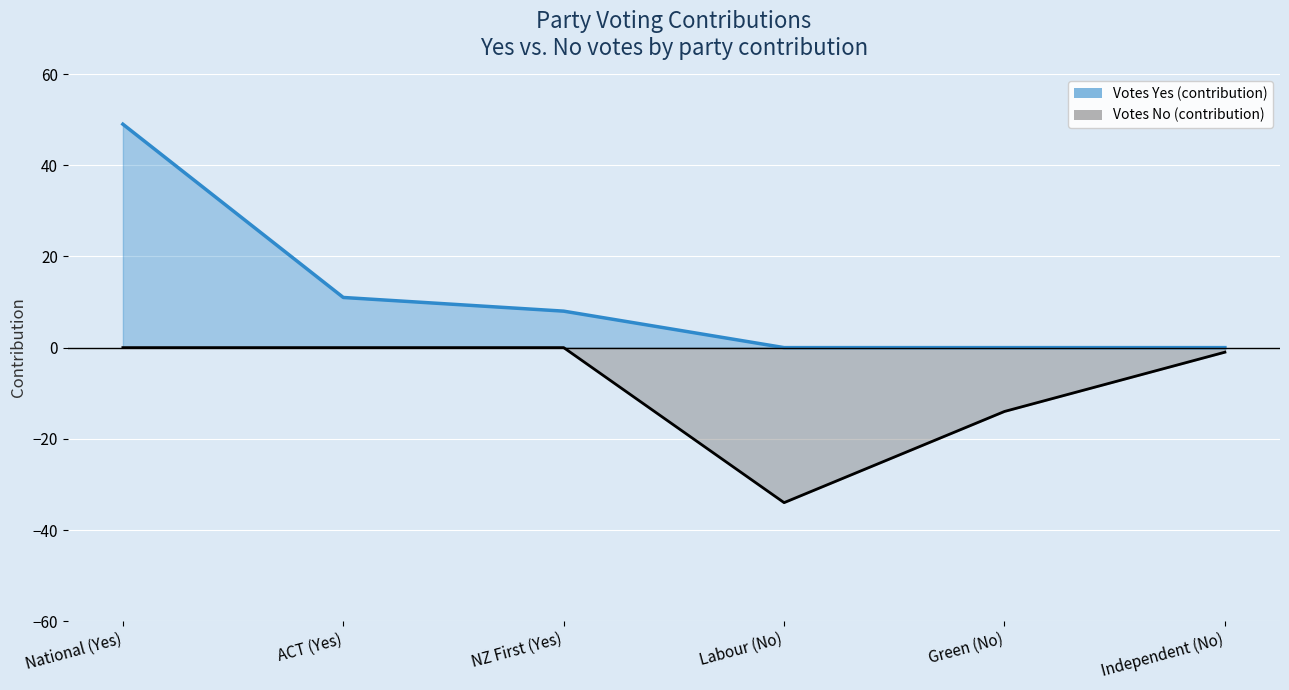

At which category does Votes No (contribution) reach its first local valley?

Labour (No)